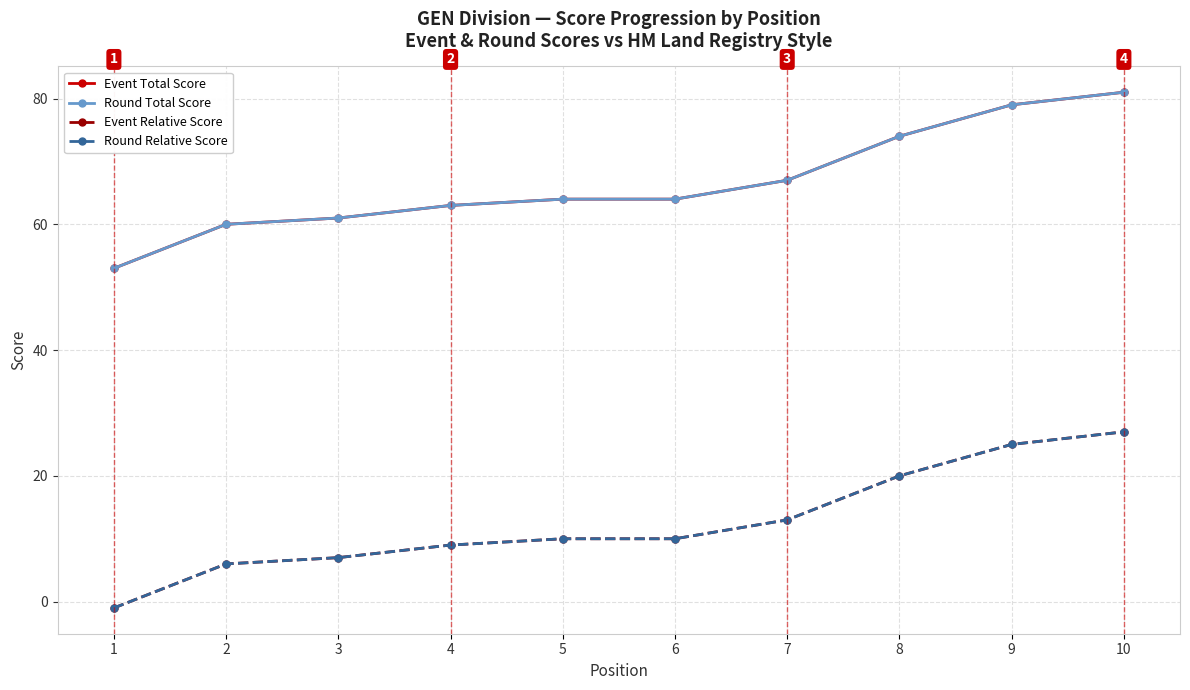

Where does the Event Total Score series first go above 64?

7